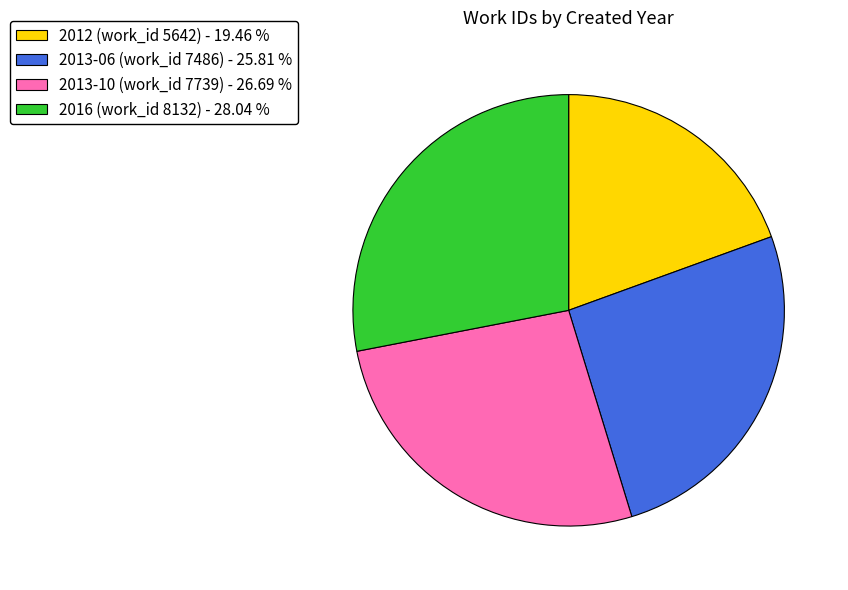

Combined, do 2013-10 (work_id 7739) - 26.69 % and 2016 (work_id 8132) - 28.04 % account for over 50%?

Yes